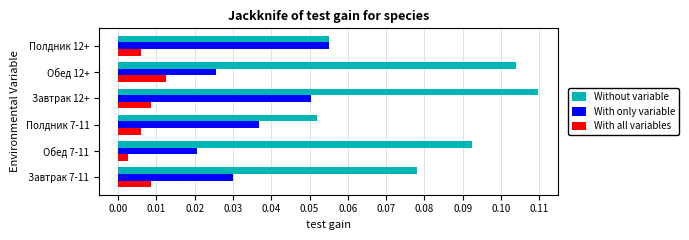

The With only variable series shows 0.1 at Полдник 7-11. True or false?

False